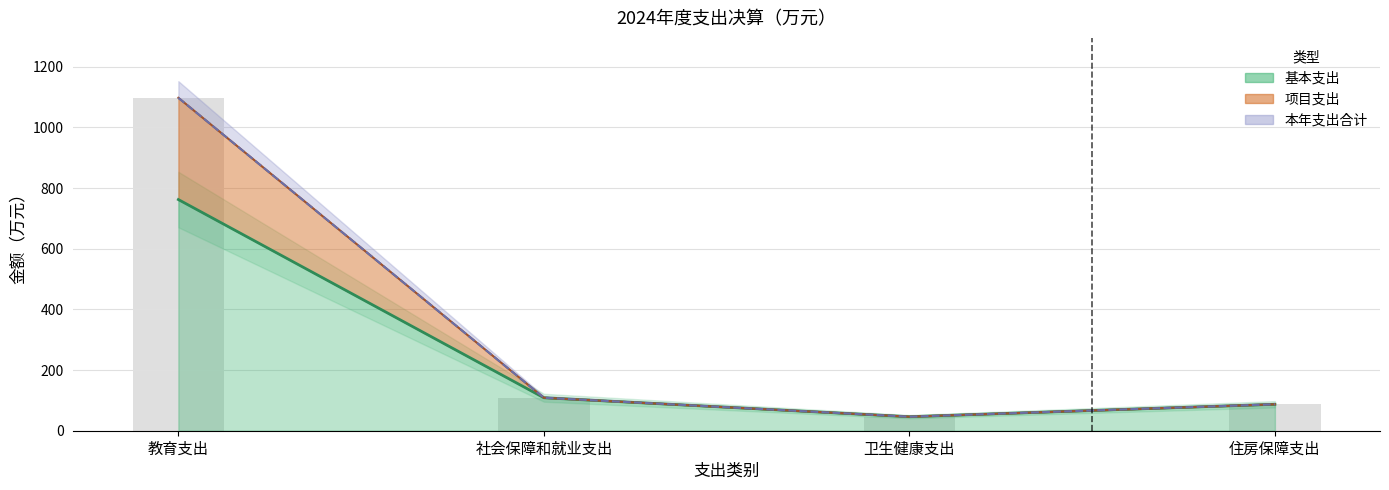

What is the difference between the maximum and minimum values in the 项目支出 series?

1051.1